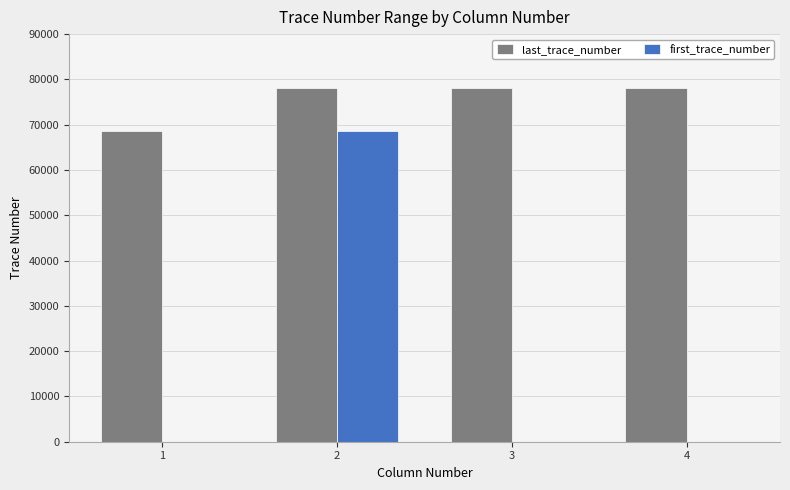

Reading left to right, transcribe all the data shown in this chart.

last_trace_number: 1=68716	2=77998	3=77998	4=77998
first_trace_number: 1=1	2=68717	3=1	4=1